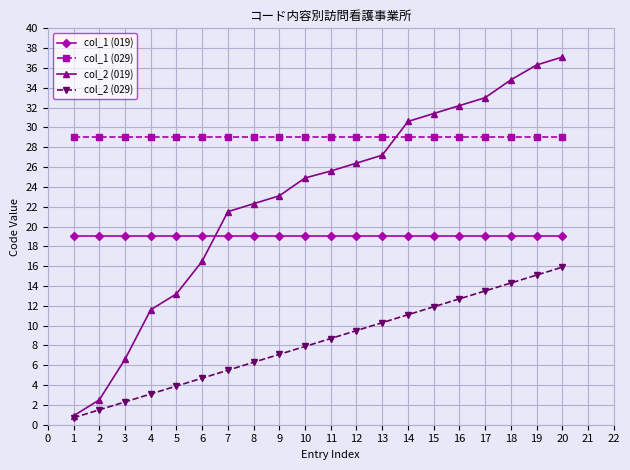

Is the value of col_1 (019) at 19 greater than the value of col_2 (029) at 3?

Yes